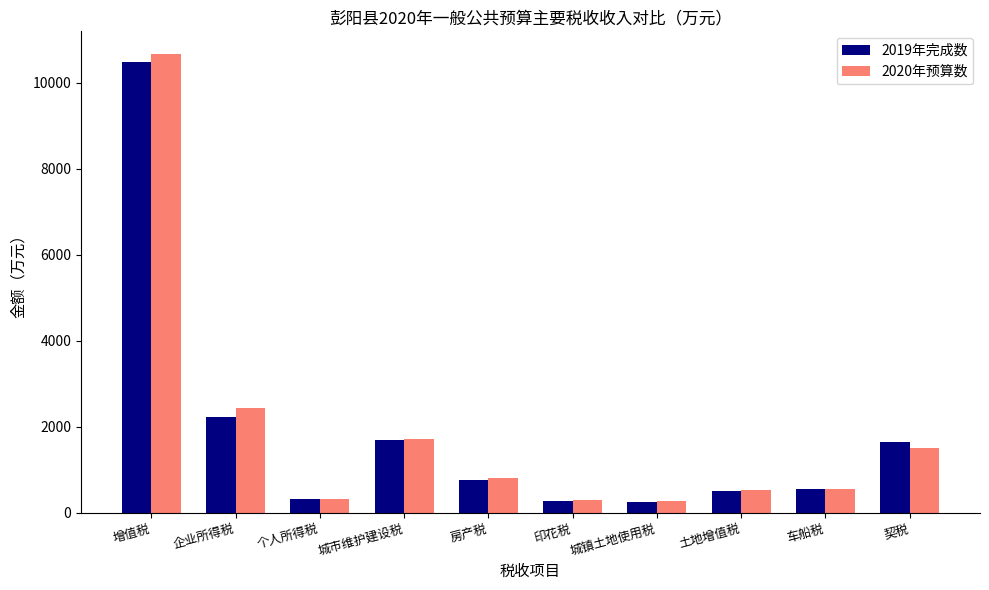

What is the label of the 6th bar from the right?

房产税